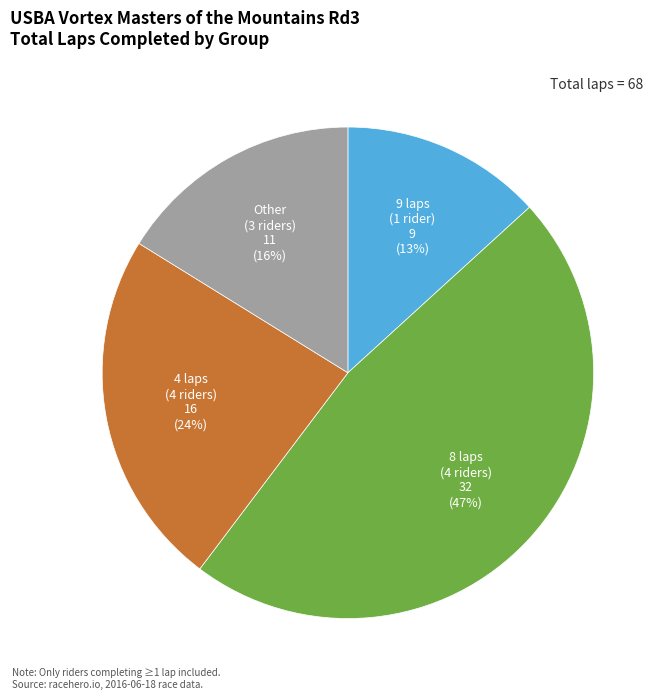

Count the number of slices in the pie.

4